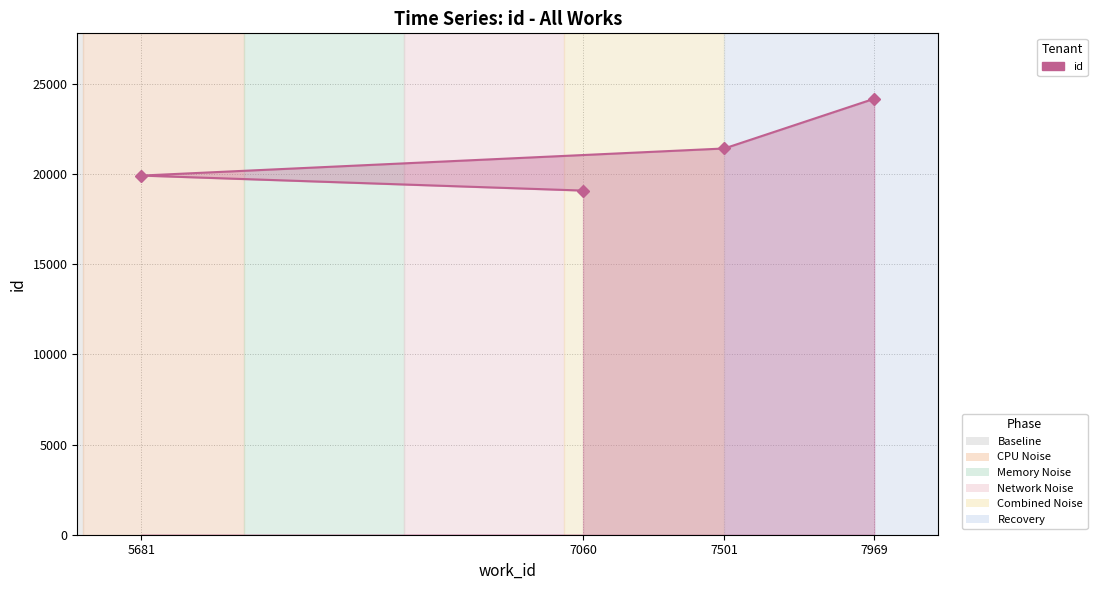

What is the value of the 3rd point from the left?

21418